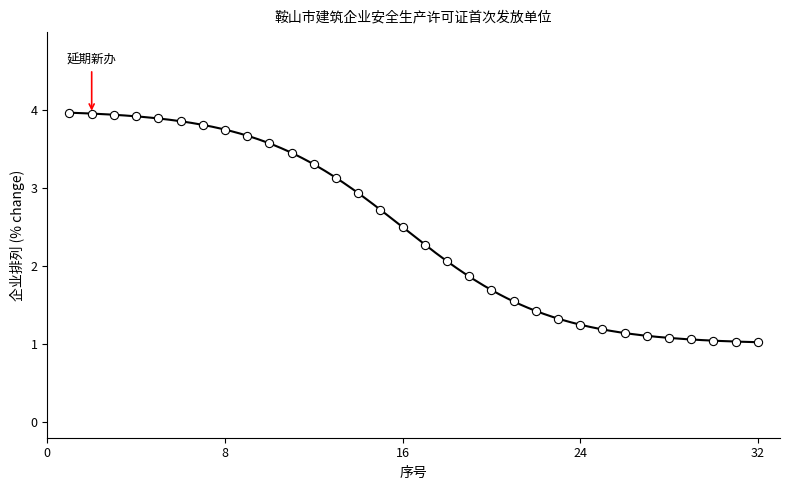

What Y value in the scatter plot is closest to 2?

2.1